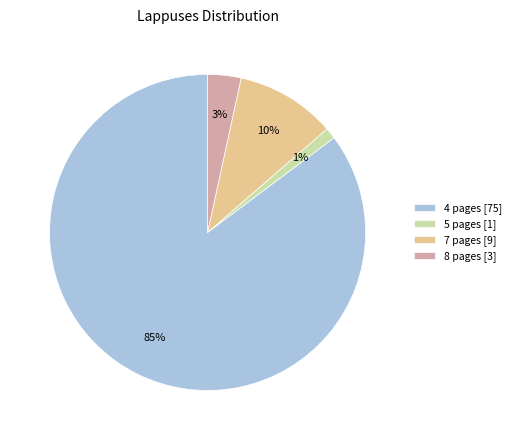

What percentage is the 7 slice, to the nearest percent?

10%